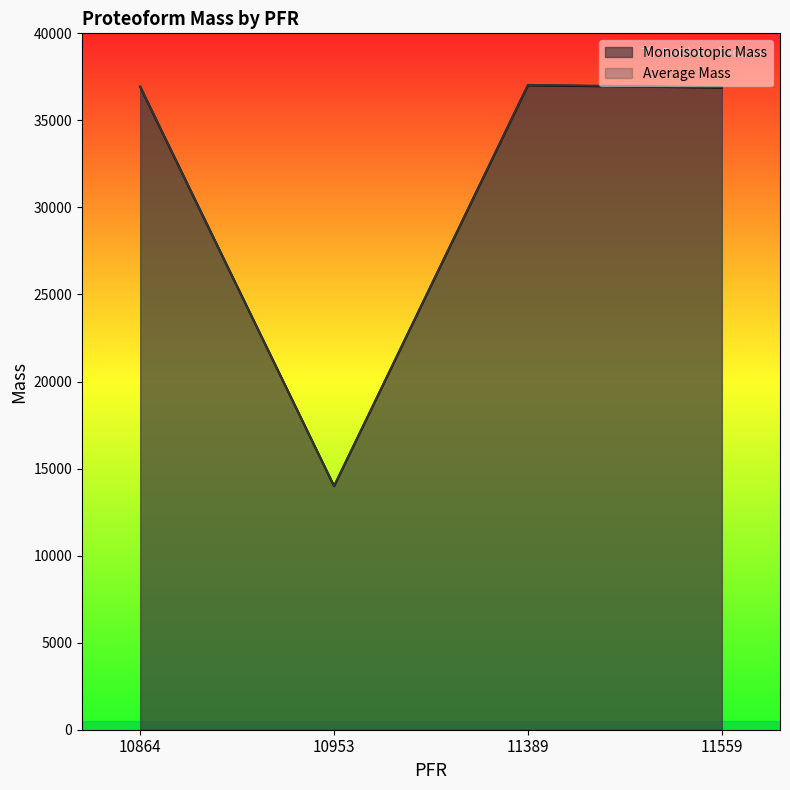

How many data points in Average Mass are less than 36947?

2